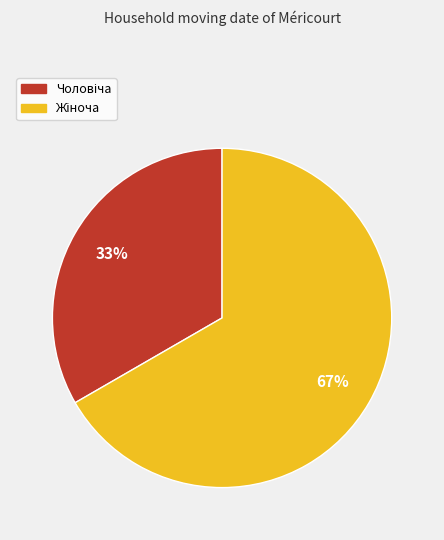

Is there any slice that represents more than half of the pie?

Yes